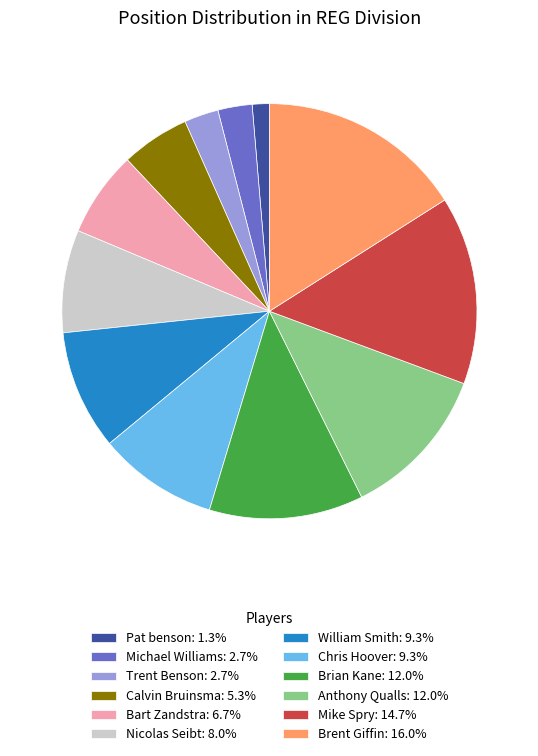

Between Michael Williams and Mike Spry, which is larger?

Mike Spry